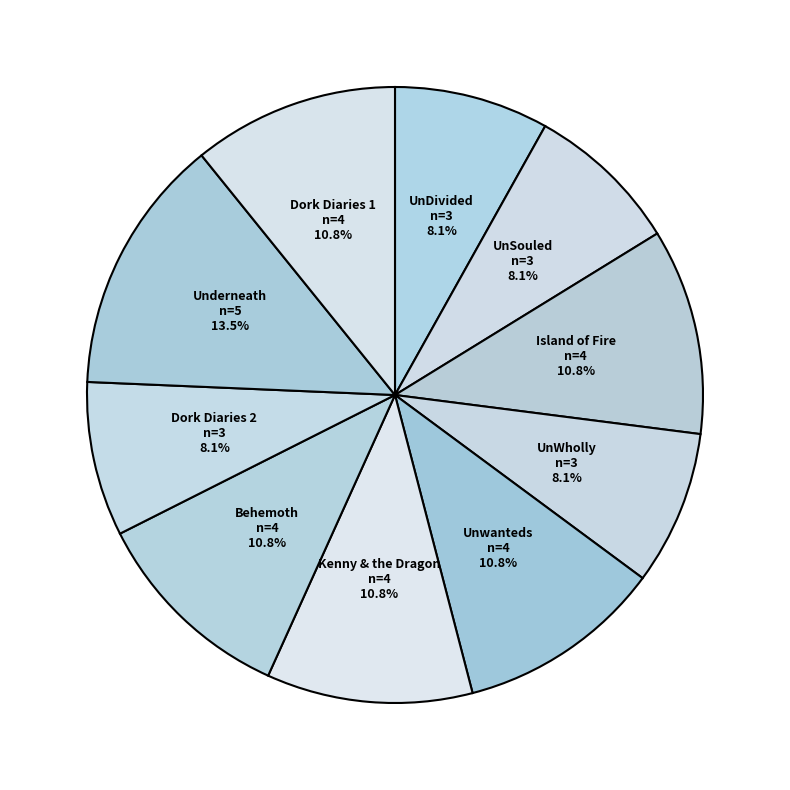

Count the number of slices in the pie.

10